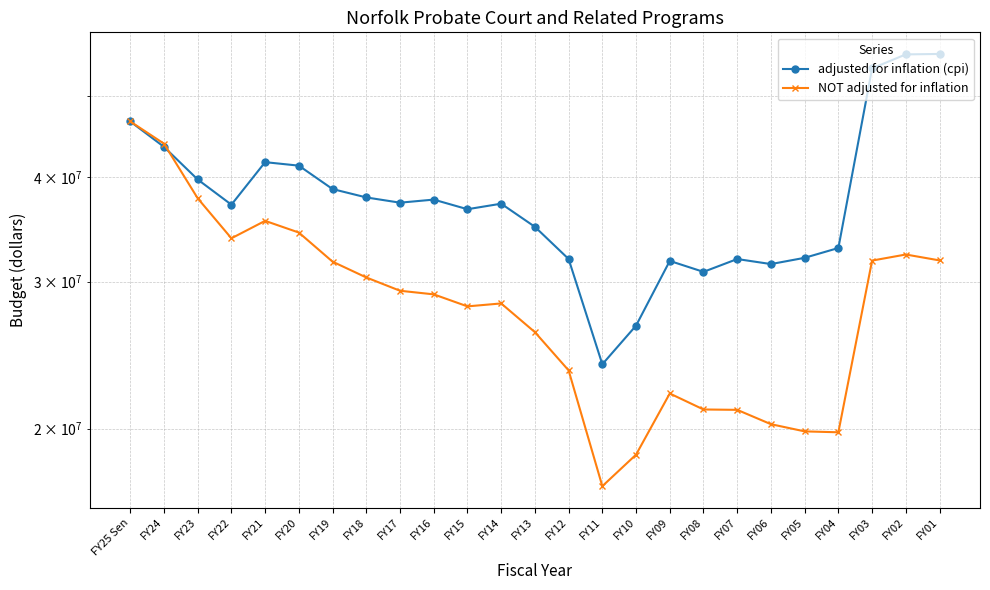

Reading left to right, what are all the values shown in this chart?

adjusted for inflation (cpi): FY25 Sen=46653986	FY24=43499104	FY23=39754131	FY22=37084503	FY21=41700329	FY20=41299927	FY19=38716711	FY18=37834301	FY17=37290291	FY16=37607964	FY15=36623568	FY14=37186045	FY13=34889683	FY12=31926090	FY11=23880309	FY10=26565335	FY09=31756368	FY08=30811914	FY07=31921537	FY06=31481903	FY05=32029510	FY04=32908726	FY03=54008557	FY02=56132072	FY01=56202403
NOT adjusted for inflation: FY25 Sen=46653986	FY24=43883650	FY23=37746410	FY22=33800469	FY21=35466829	FY20=34340235	FY19=31691456	FY18=30340165	FY17=29248259	FY16=28958672	FY15=28014537	FY14=28242710	FY13=26092640	FY12=23480541	FY11=17062062	FY10=18611265	FY09=22031179	FY08=21080726	FY07=21058682	FY06=20242570	FY05=19845007	FY04=19795007	FY03=31785685	FY02=32323357	FY01=31800744